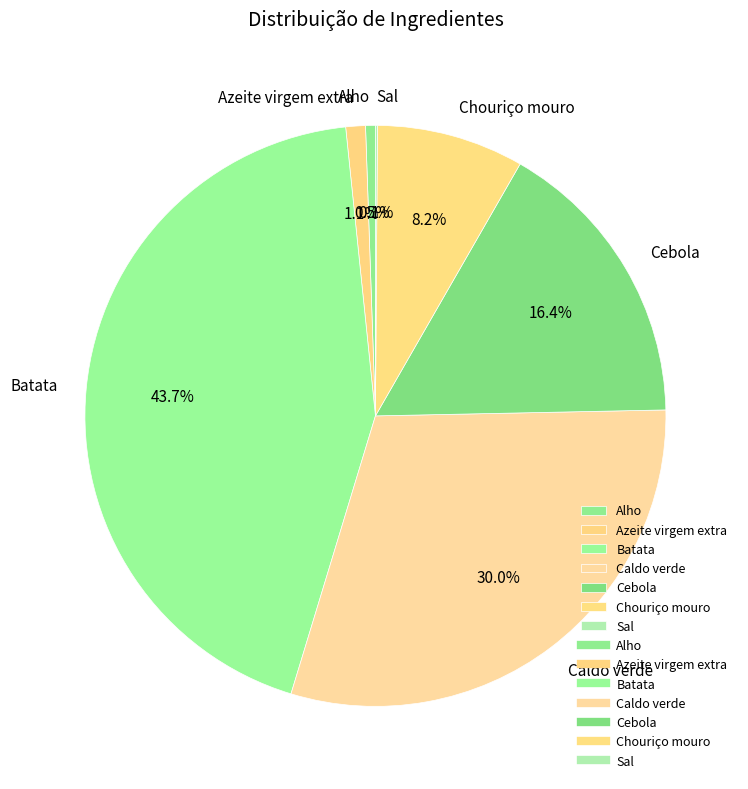

Does Chouriço mouro represent more than half of the total?

No